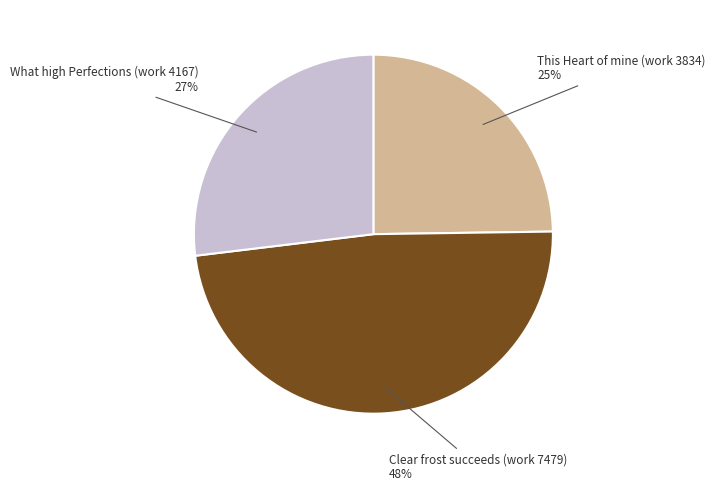

True or false: What high Perfections (work 4167) accounts for 34% of the total.

False